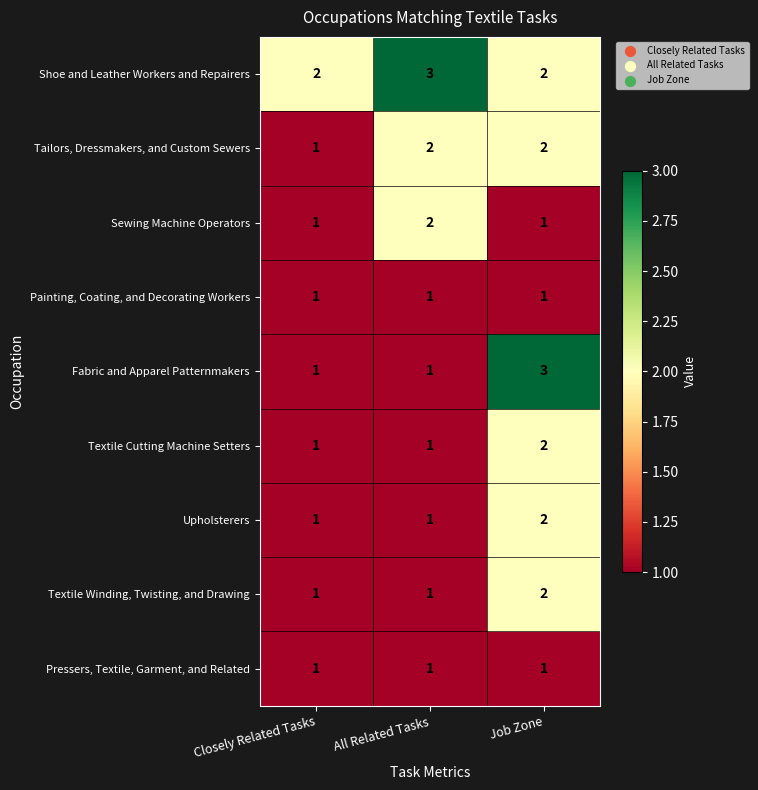

At which label is Tailors, Dressmakers, and Custom Sewers closest to 1?

Closely Related Tasks